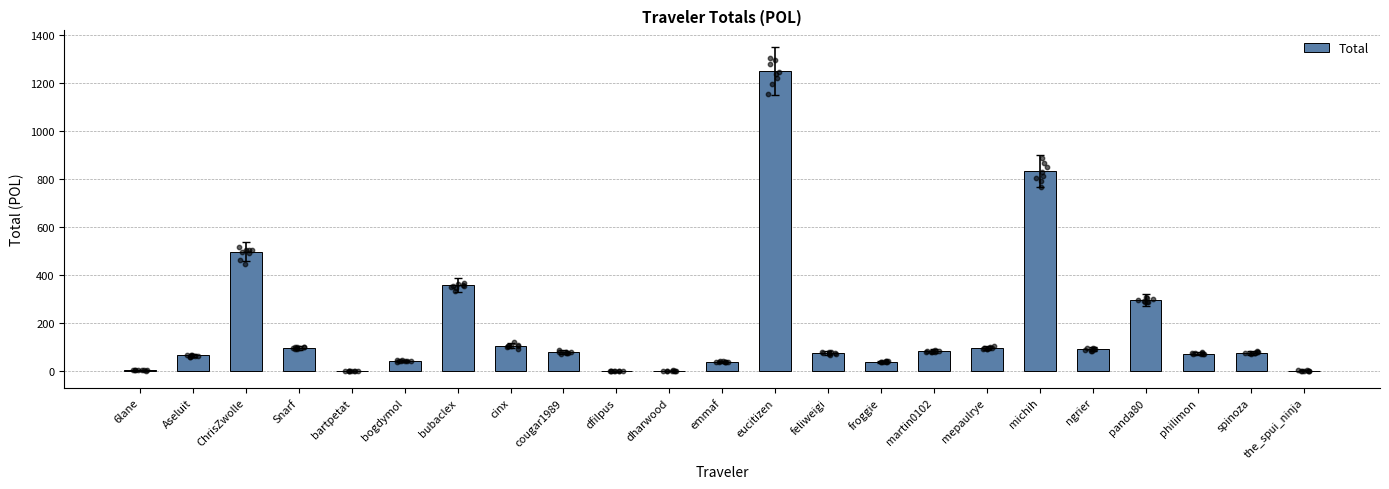

Between eucitizen and emmaf, which is larger?

eucitizen